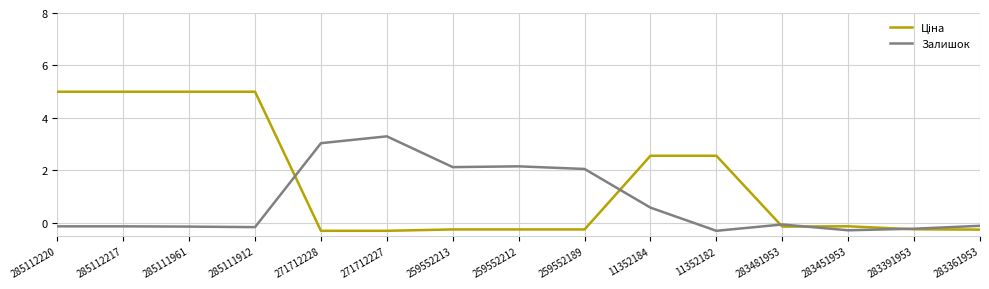

The Залишок series shows 2.2 at 259552212. True or false?

True